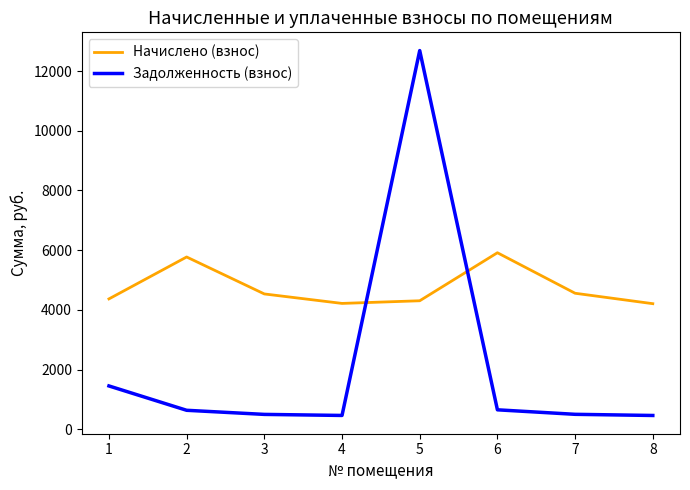

True or false: Начислено (взнос) has more than 1 interior local peaks.

True